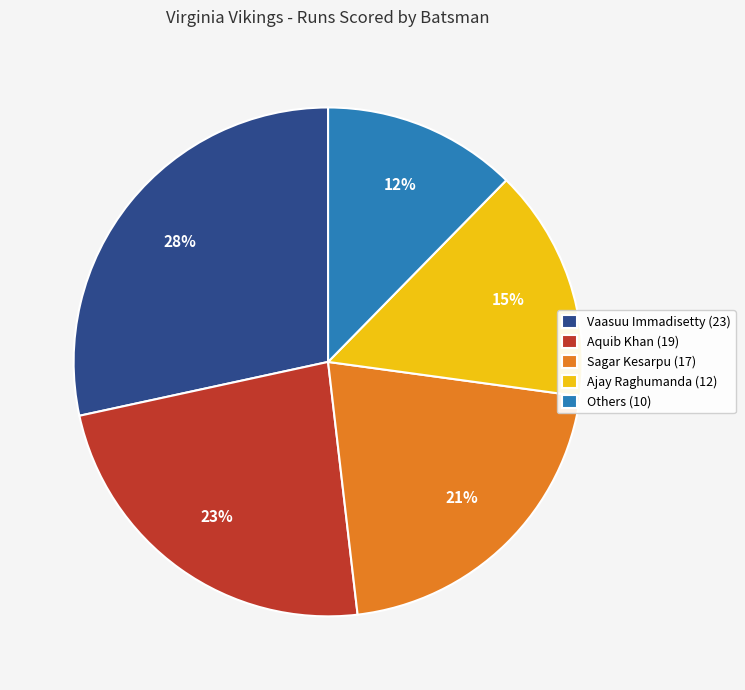

What is the smallest slice in the pie chart?

Others (10)